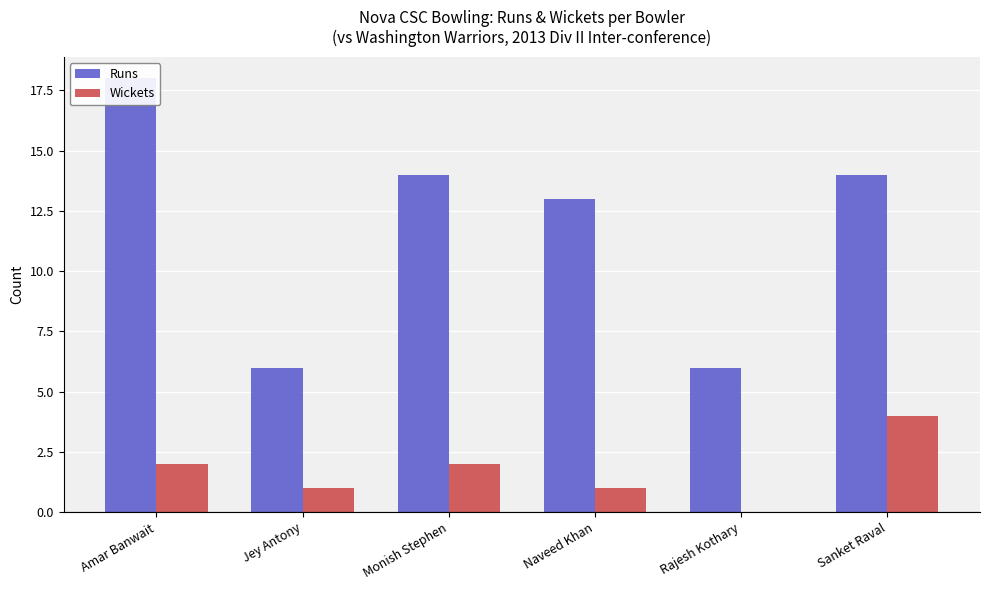

What are all the series names shown in the legend?

Runs, Wickets